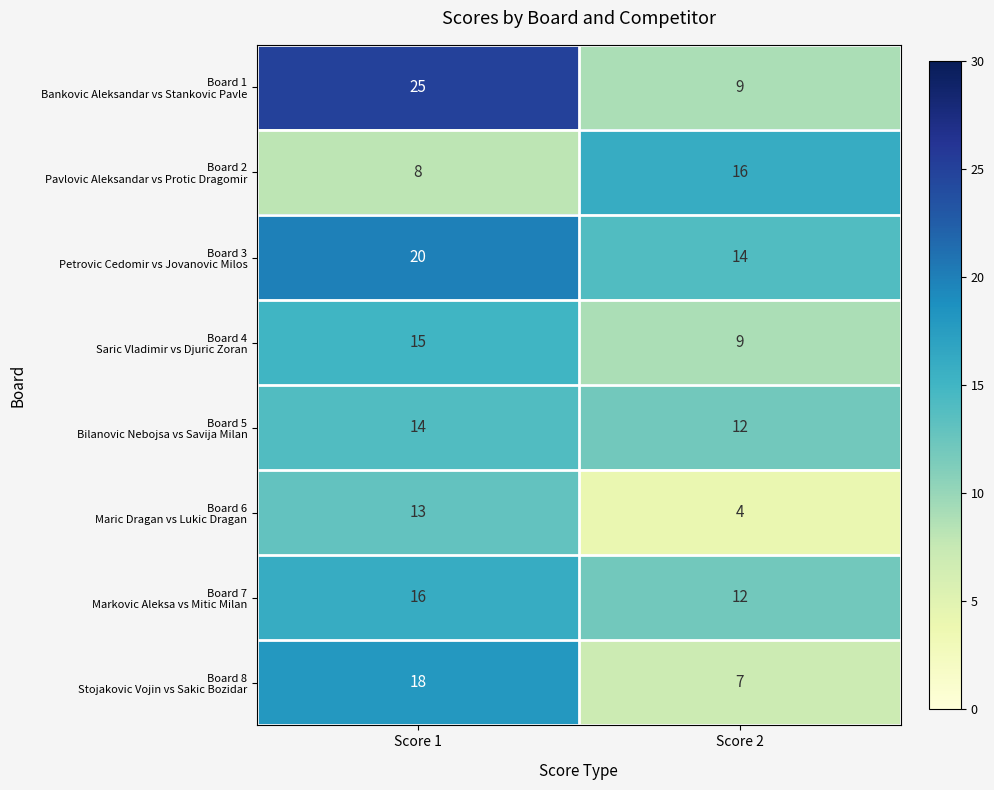

What is the spread (max minus min) of values at Score 2?

12